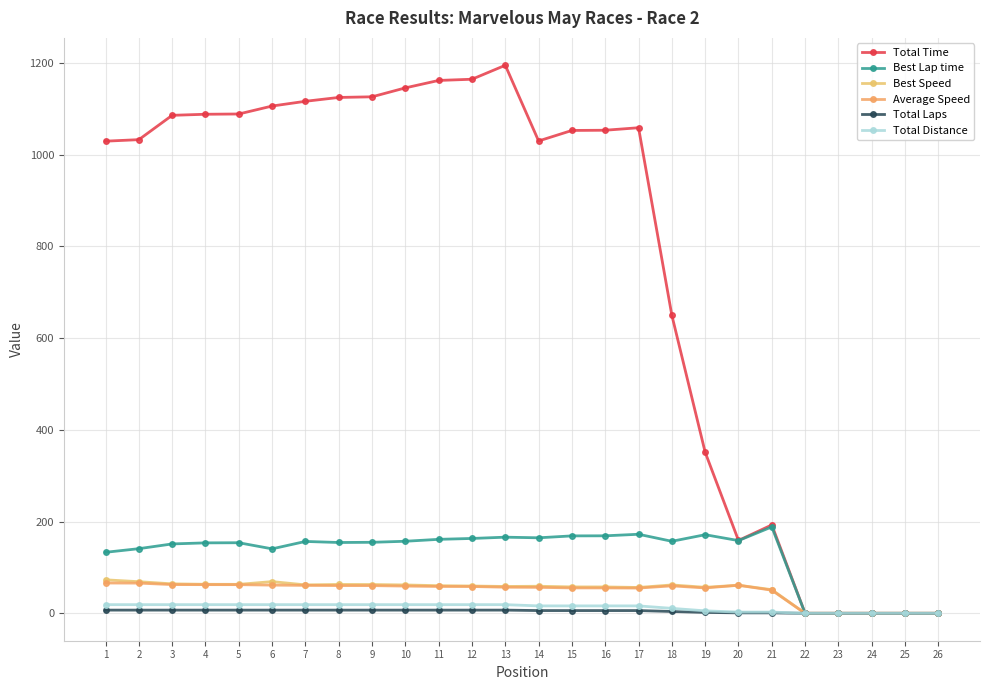

How many categories are shown in the chart?

26